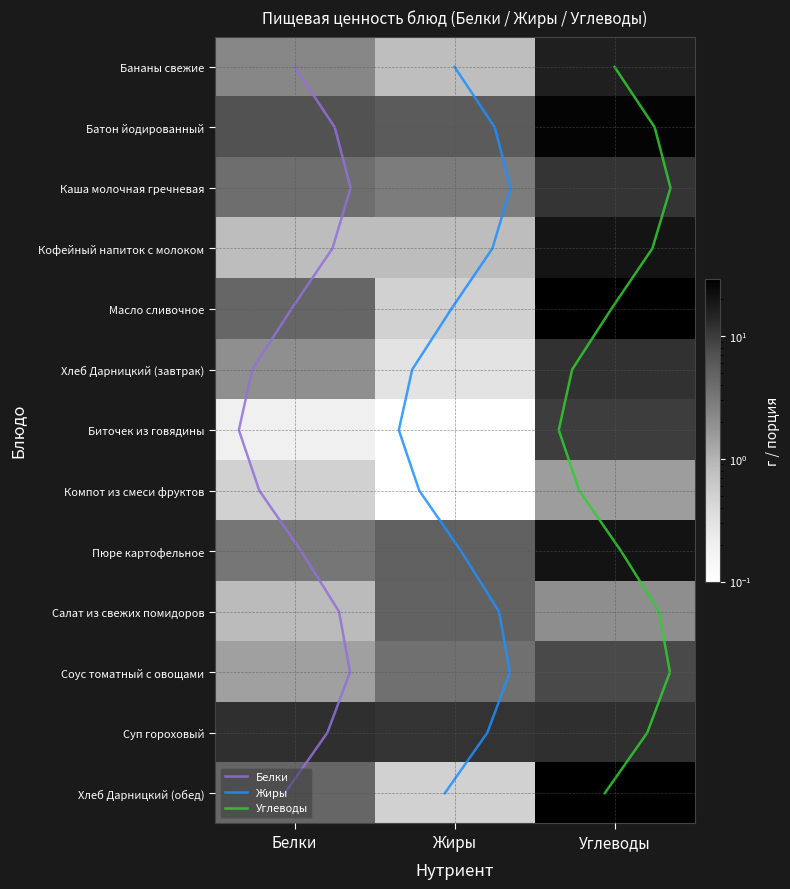

The Каша молочная гречневая series shows 11.2 at Углеводы. True or false?

True